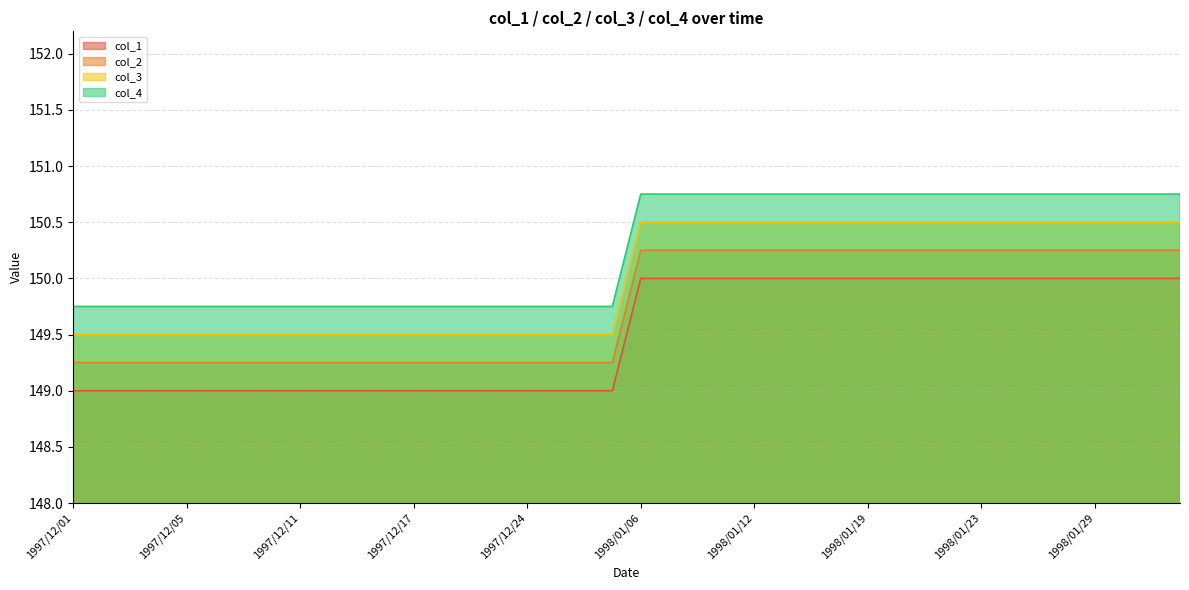

True or false: col_1 and col_2 cross at least once.

False